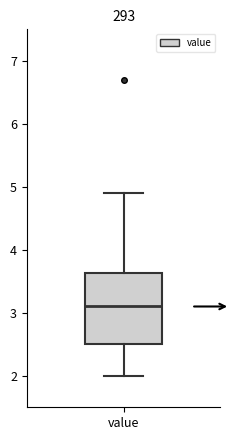

Transcribe this box plot: give where the median line is, the range the box spans, and where the two whiskers end, as read against the y-axis. The values are not printed on the chart, so give them approximately, as read against the axis.

median 3.1, box 2.5 to 3.6, whiskers 2.0 to 4.9